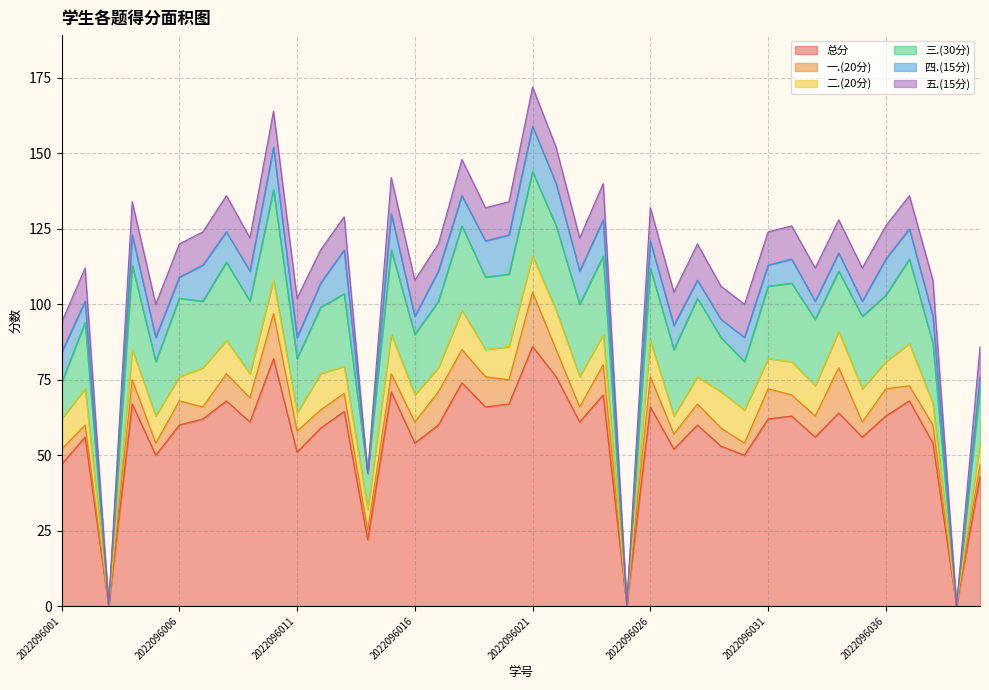

What is the value of the 二.(20分) point at the 31st from the left?

10.0